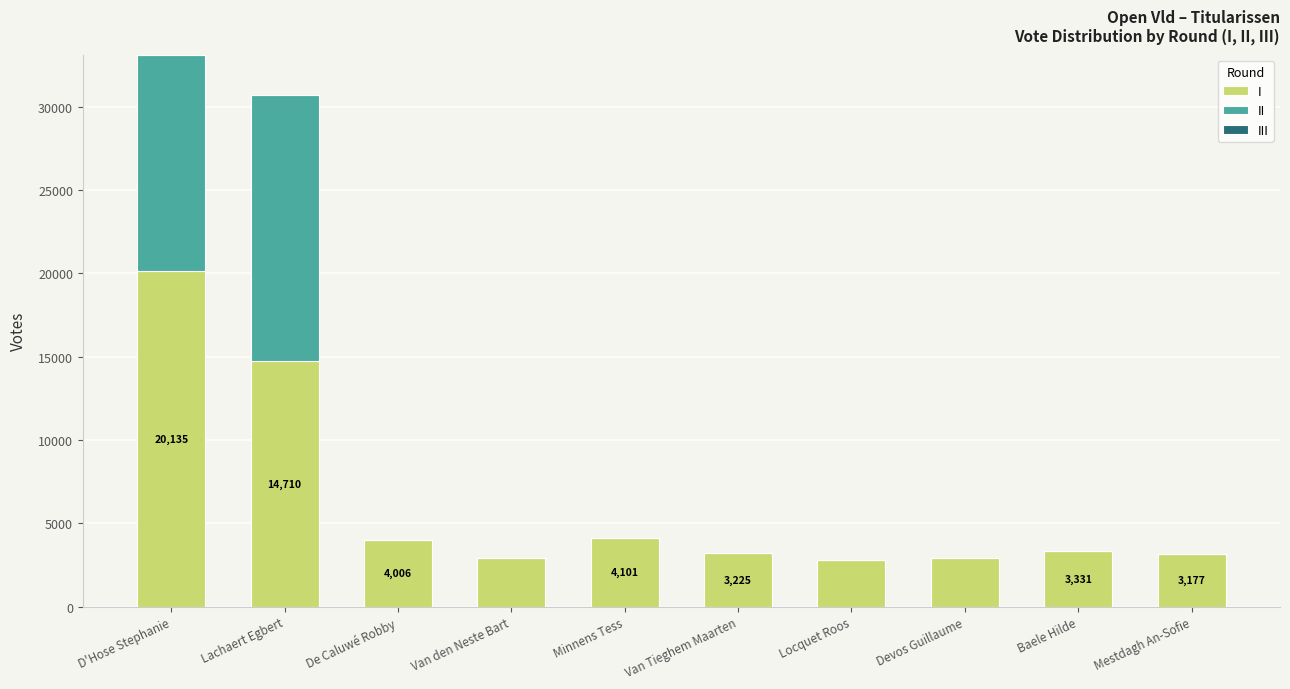

At which category is the sum across all series the highest?

D'Hose Stephanie